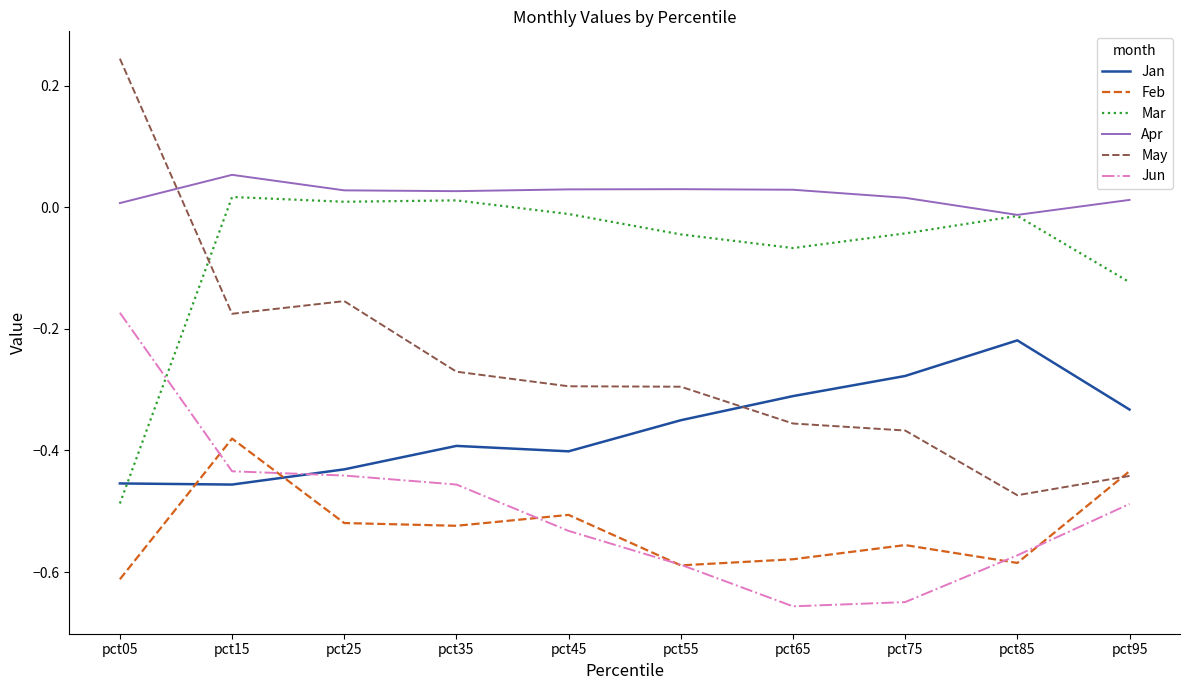

At which label does Jan reach its peak?

pct85